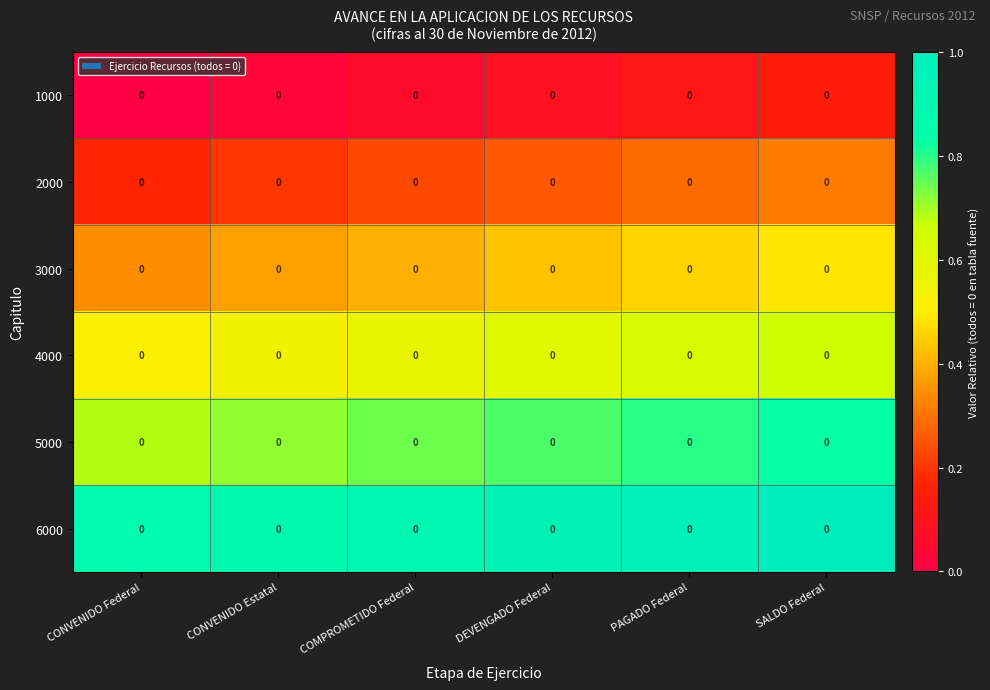

List the series in order of their overall mean, lowest first.

1000, 2000, 3000, 4000, 5000, 6000